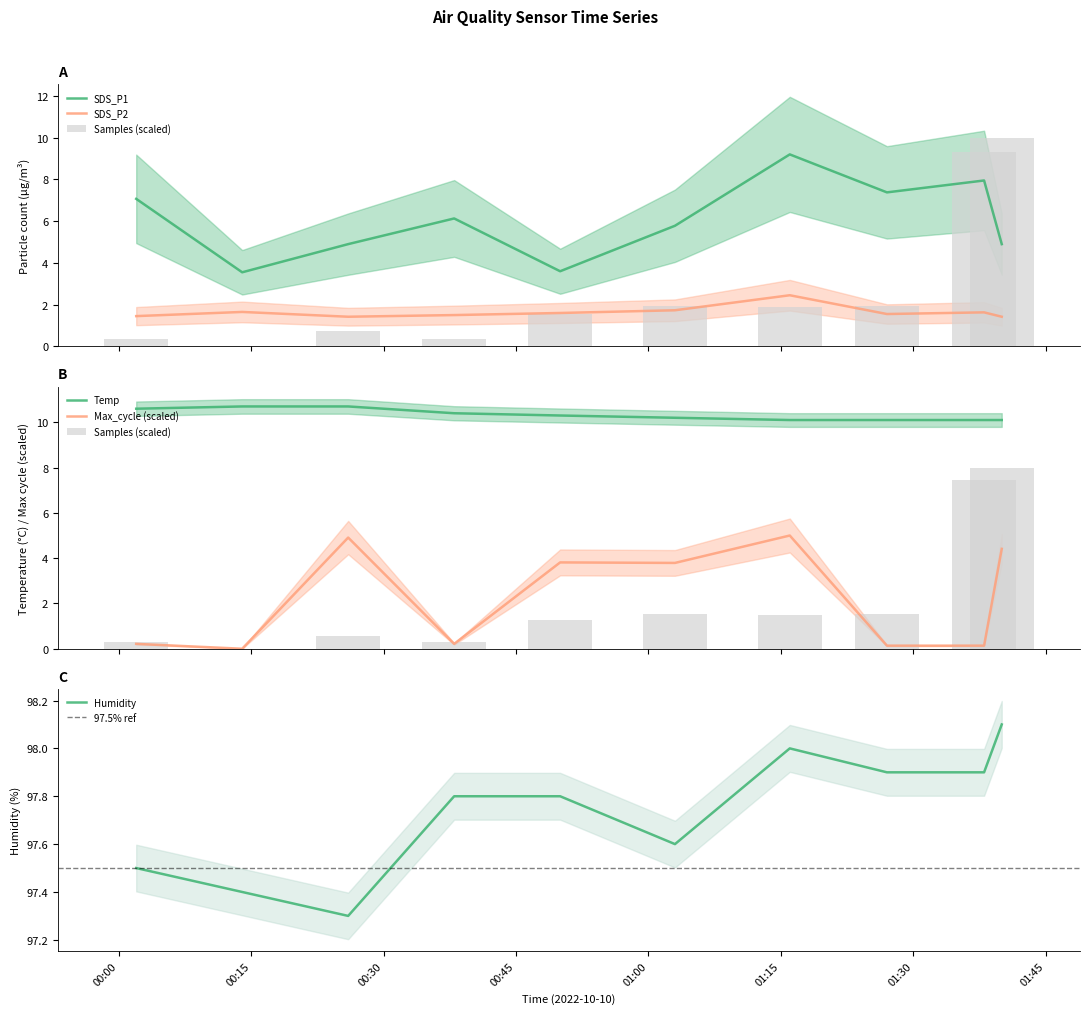

What is the smallest value displayed?

1.4